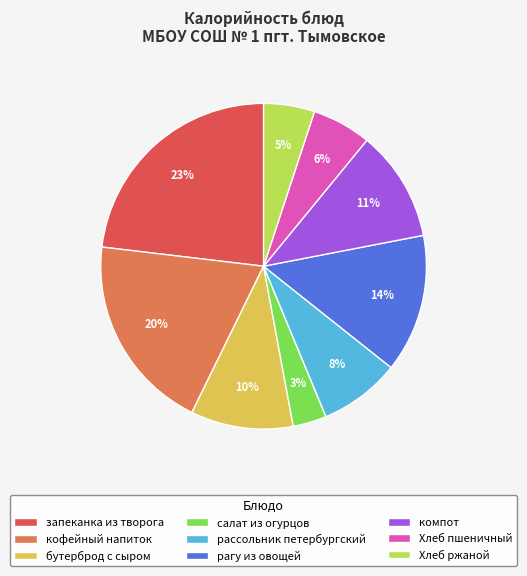

How many segments does this pie chart have?

9